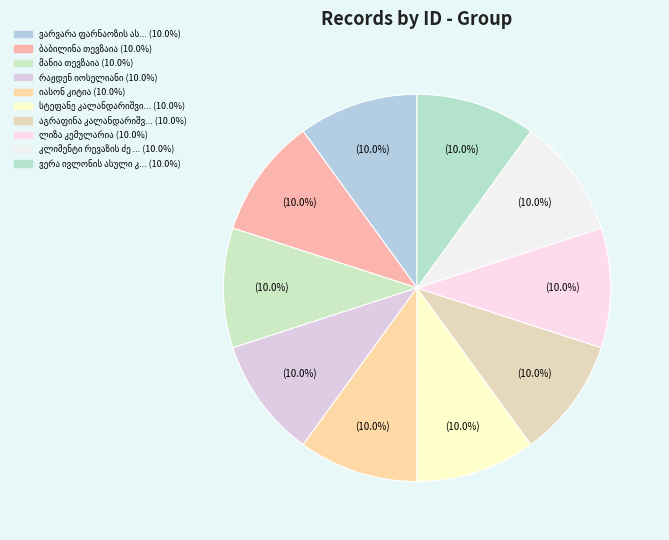

To the nearest percent, what portion does ვერა ივლონის ასული კერზაია represent?

10%